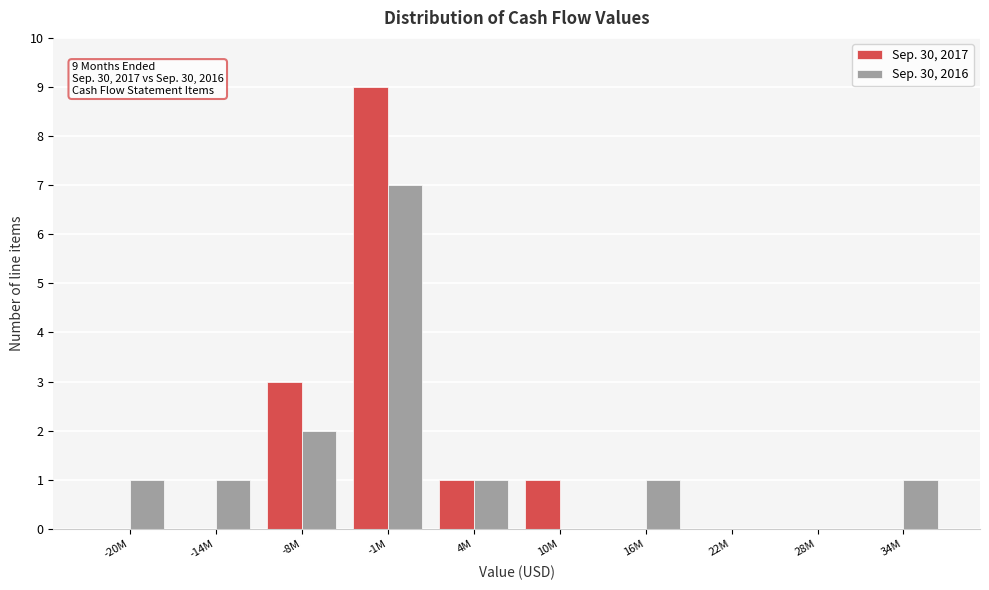

The value of Sep. 30, 2016 at 28M is 4. True or false?

False